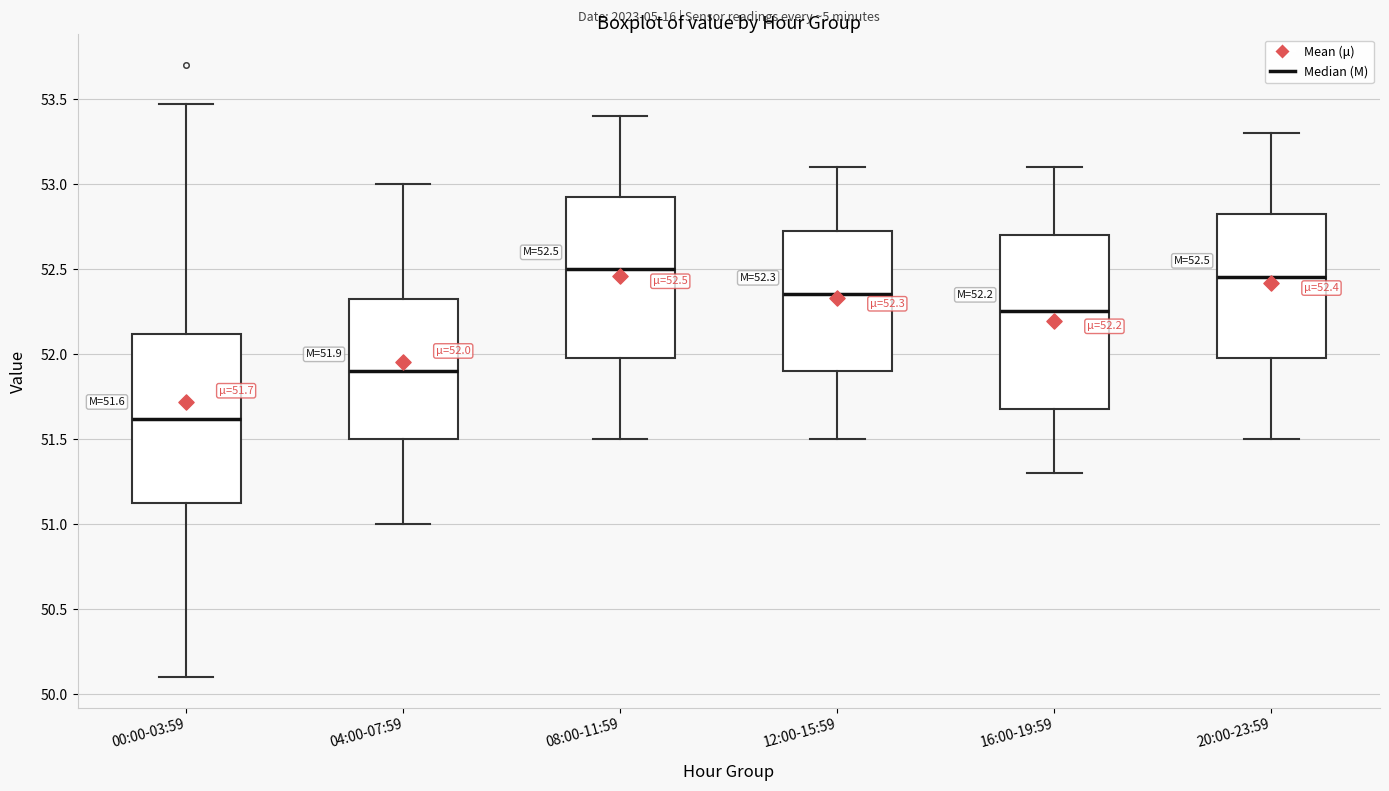

Which box's median line is the lowest?

00:00-03:59